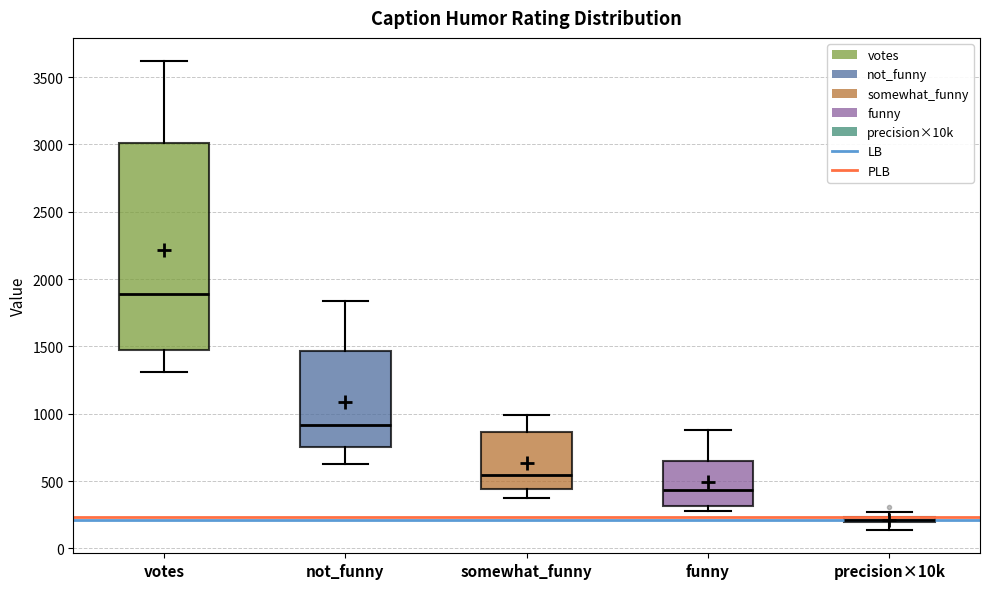

Comparing the boxes themselves (not the whiskers), which one is the tallest?

votes